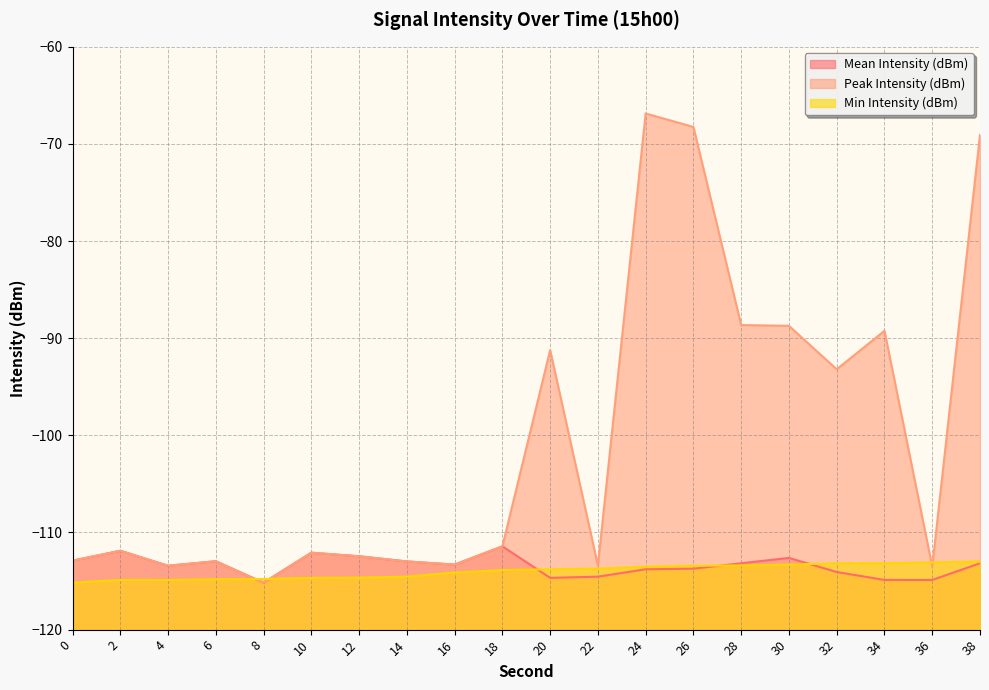

What is the average value of the Mean Intensity (dBm) series?

-113.4